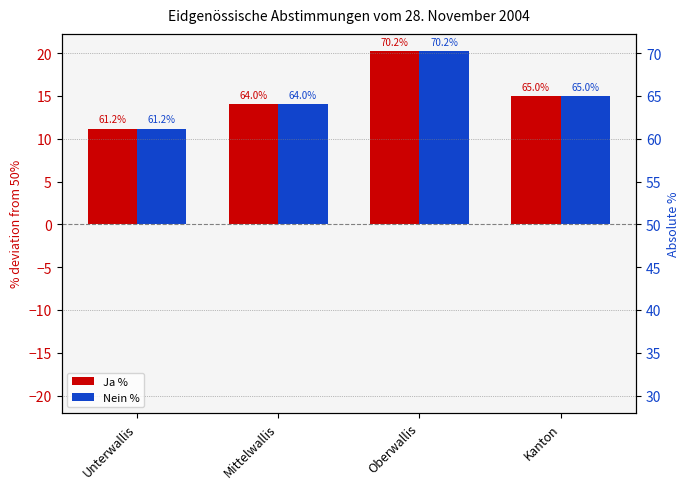

Rank the series by their average value, from highest to lowest.

Ja %, Nein %